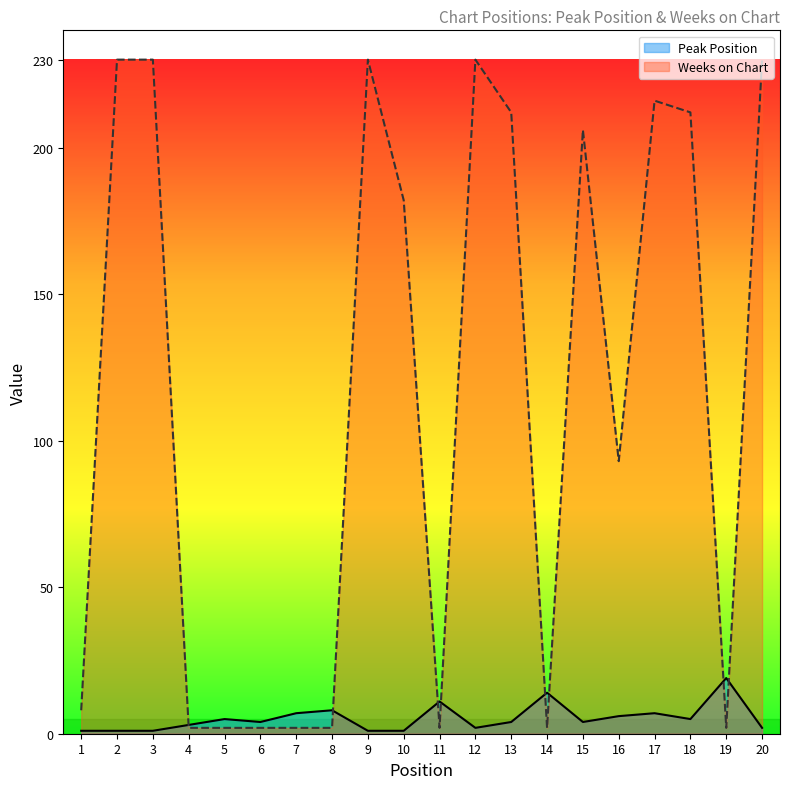

At which label does Peak Position reach its minimum?

1